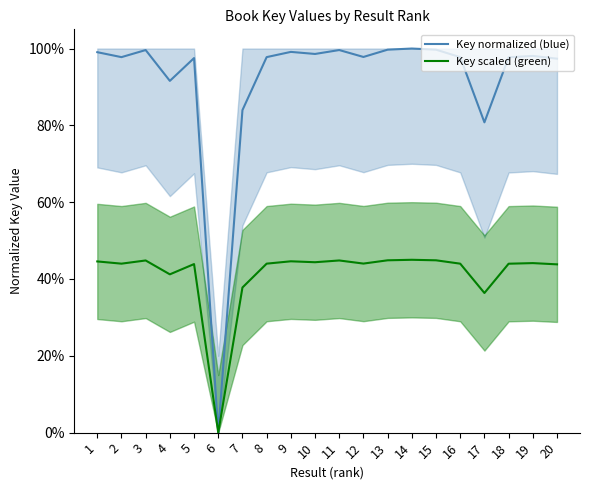

True or false: Key normalized (blue) and Key scaled (green) cross at least once.

False